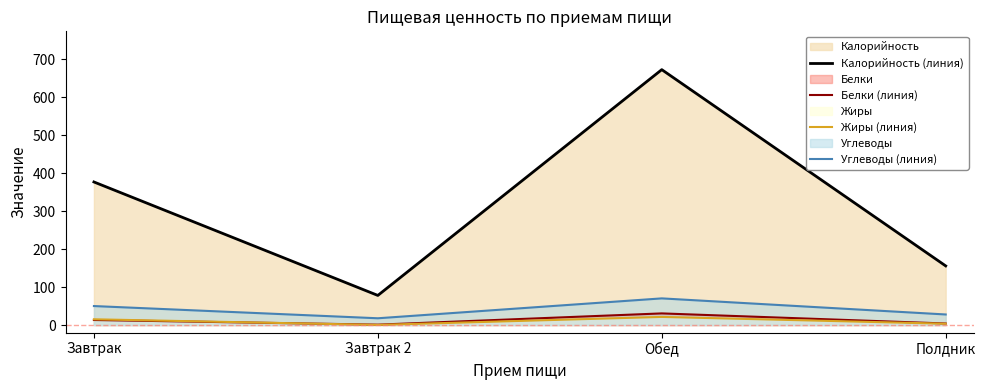

How many lines are shown in the chart?

4